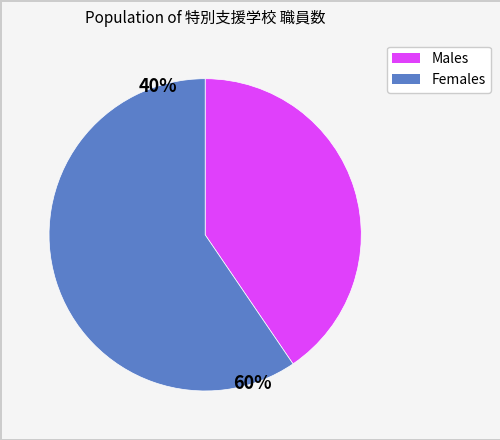

Is there any slice that represents more than half of the pie?

Yes